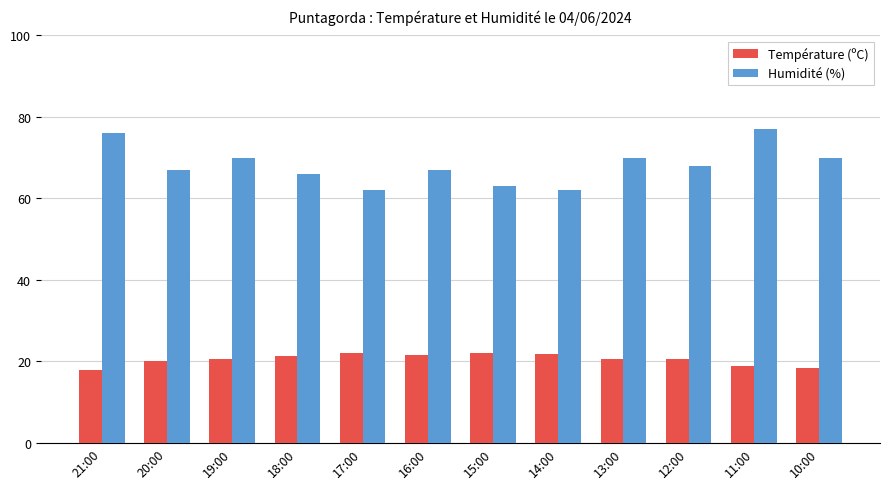

What is the maximum value for Humidité (%)?

77.0